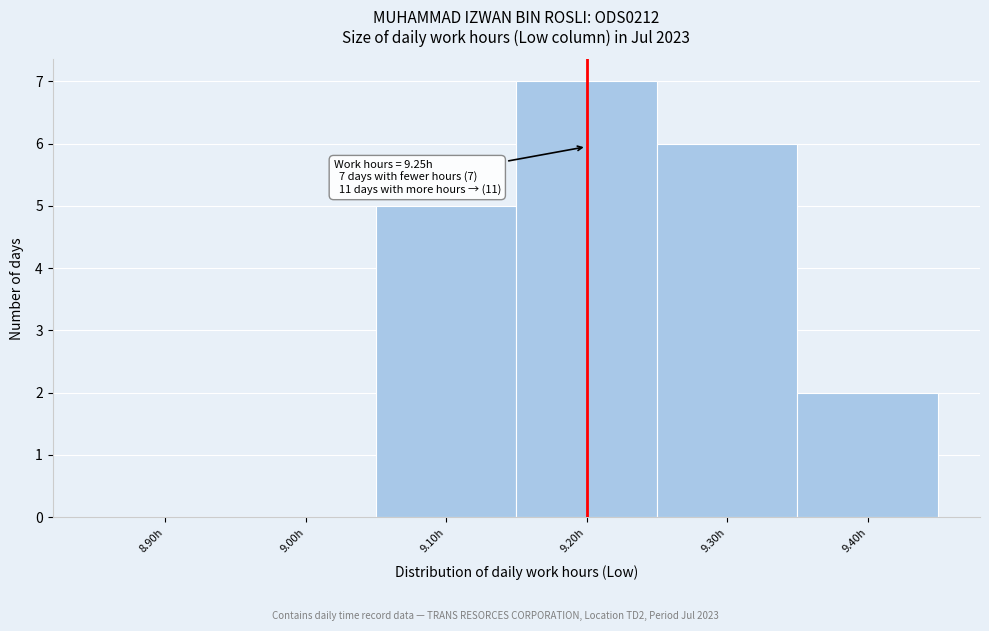

Reading left to right, extract all data points from this chart.

8.90h=0	9.00h=0	9.10h=5	9.20h=7	9.30h=6	9.40h=2